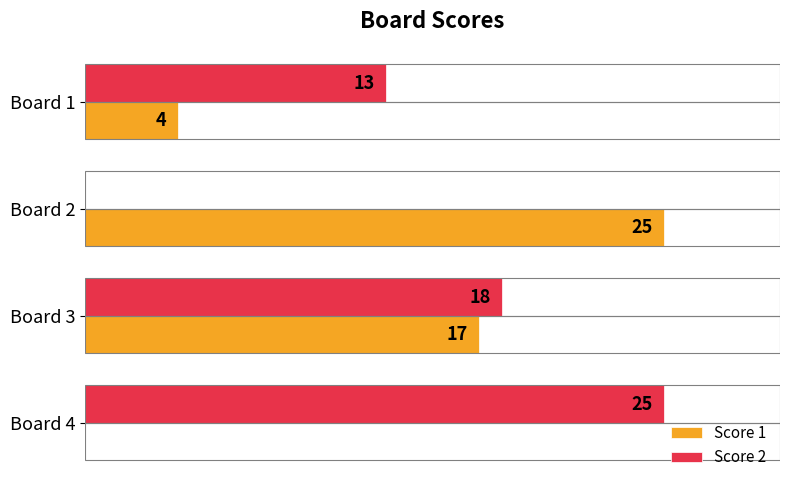

Which series has the largest total across all categories?

Score 2